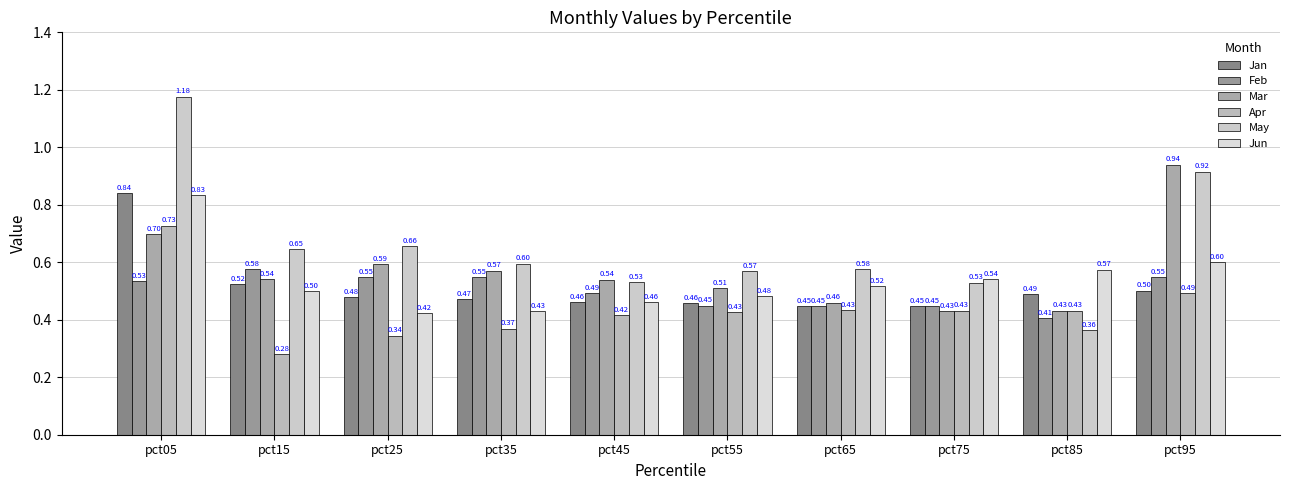

Is the value of Feb at pct45 greater than the value of Jun at pct45?

Yes